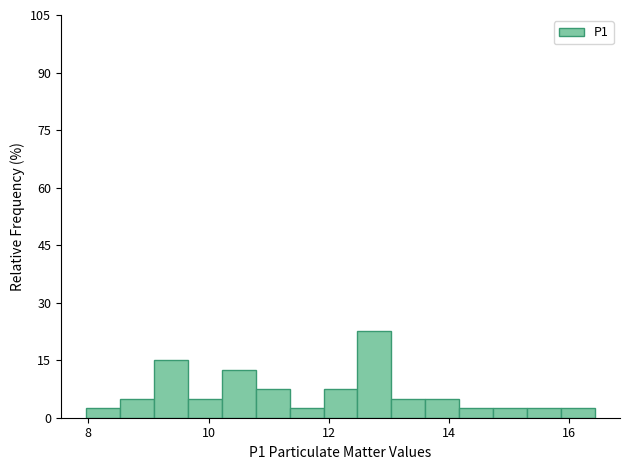

Around what value on the x-axis is the tallest bar? Give the approximate position of its centre, as read against the axis.

12.8